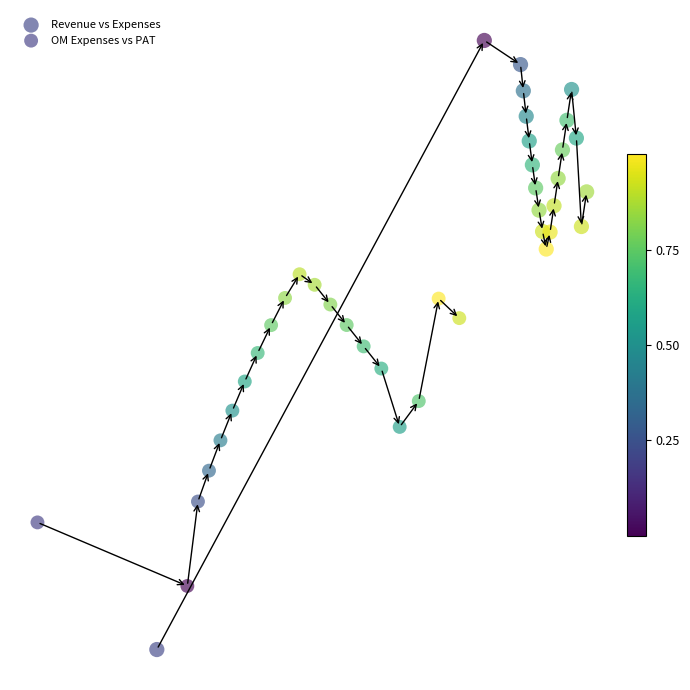

Which series contains the lowest Y value?

Revenue vs Expenses